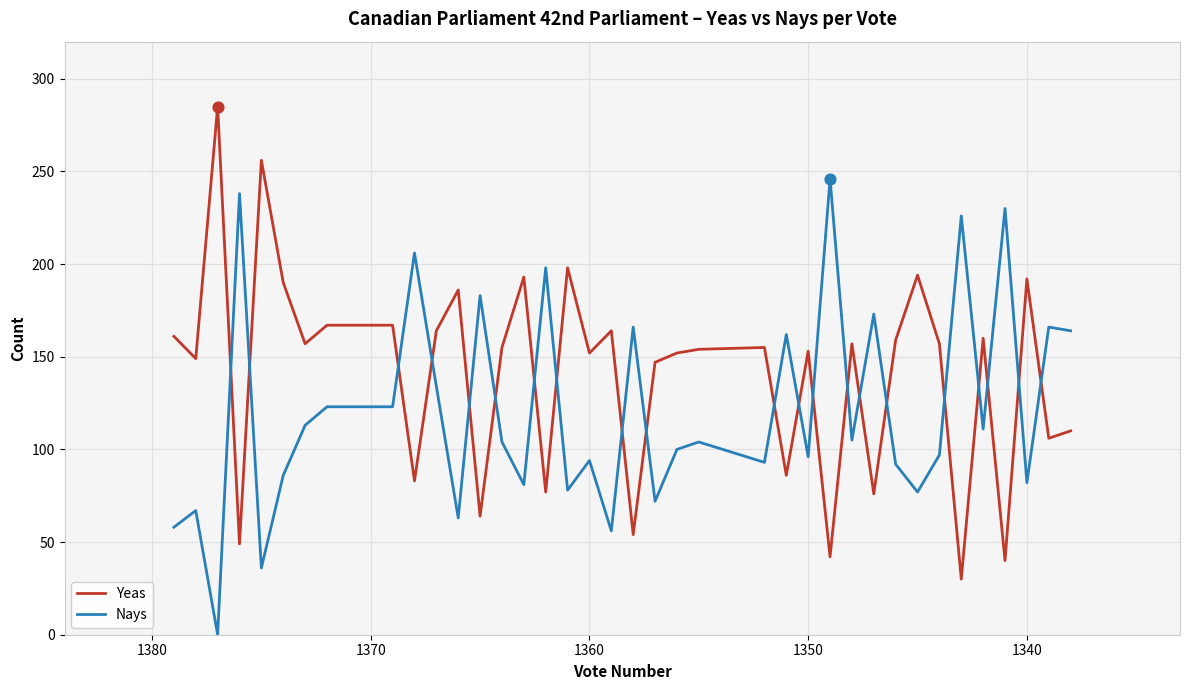

Which series has the largest Y range (max minus min)?

Yeas